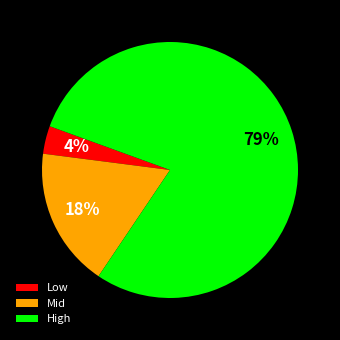

What is the largest slice in the pie chart?

High